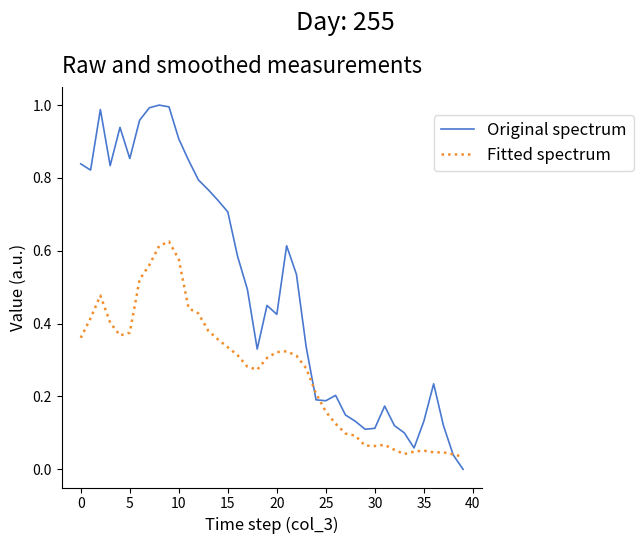

Rank the series by their average value, from highest to lowest.

Original spectrum, Fitted spectrum